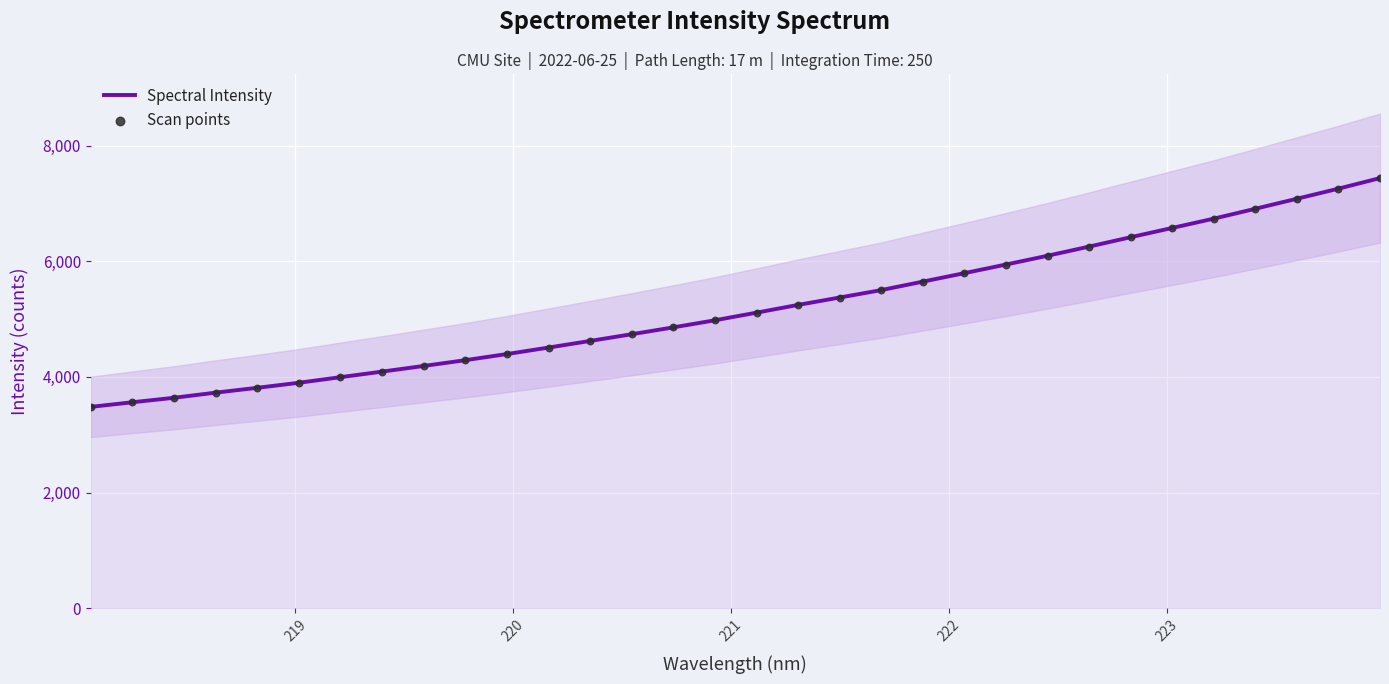

Which series contains the highest Y value?

Spectral Intensity